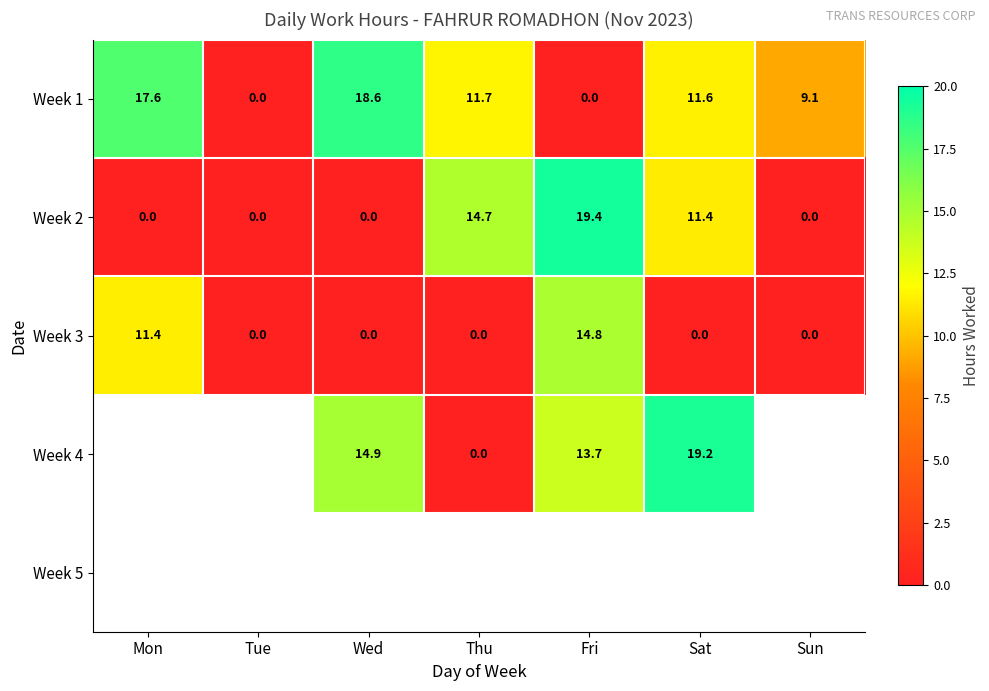

What is the average value of the Week 3 series?

3.8